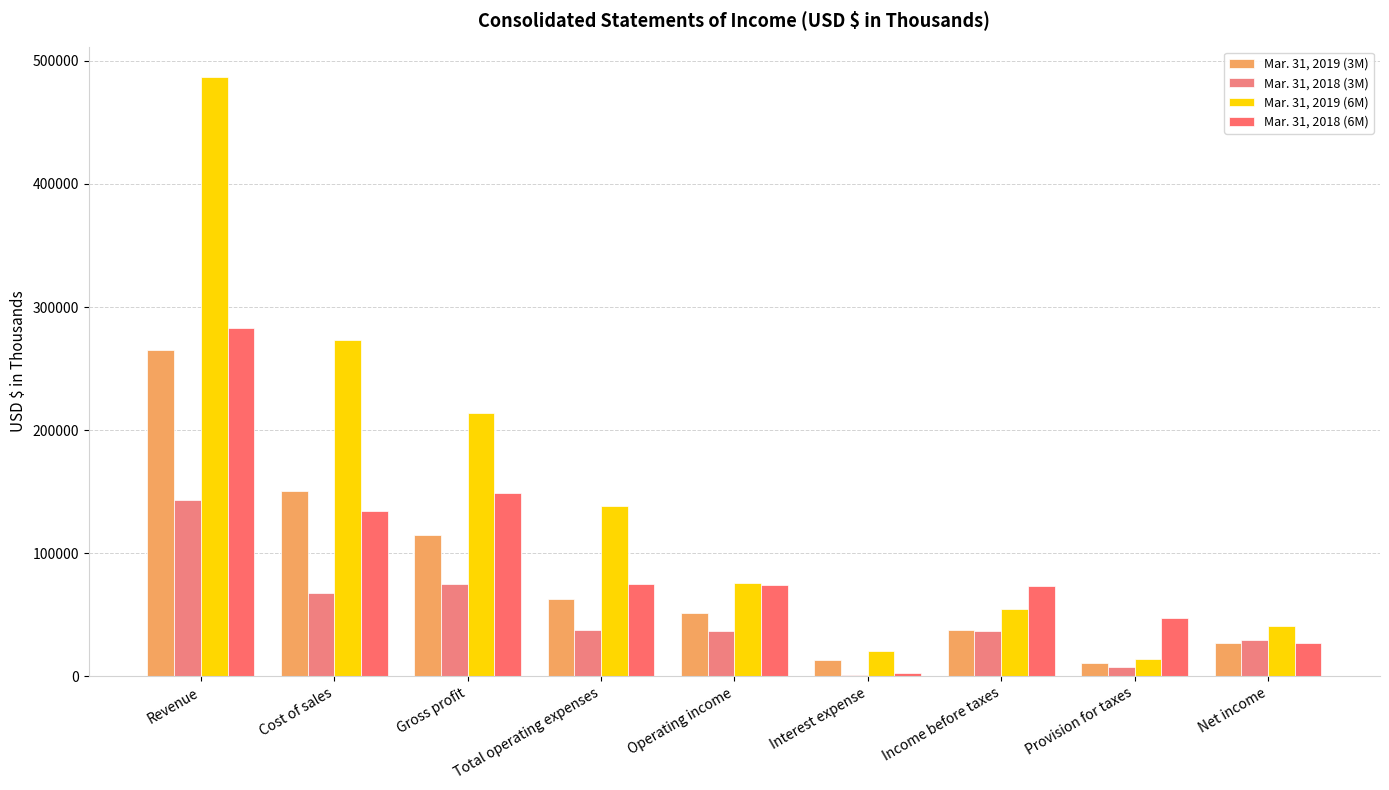

What is the value of the Mar. 31, 2018 (6M) bar at the 1st from the left?

282957